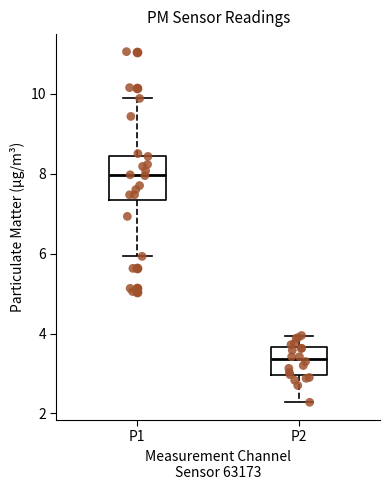

Which box's median line is the lowest?

P2